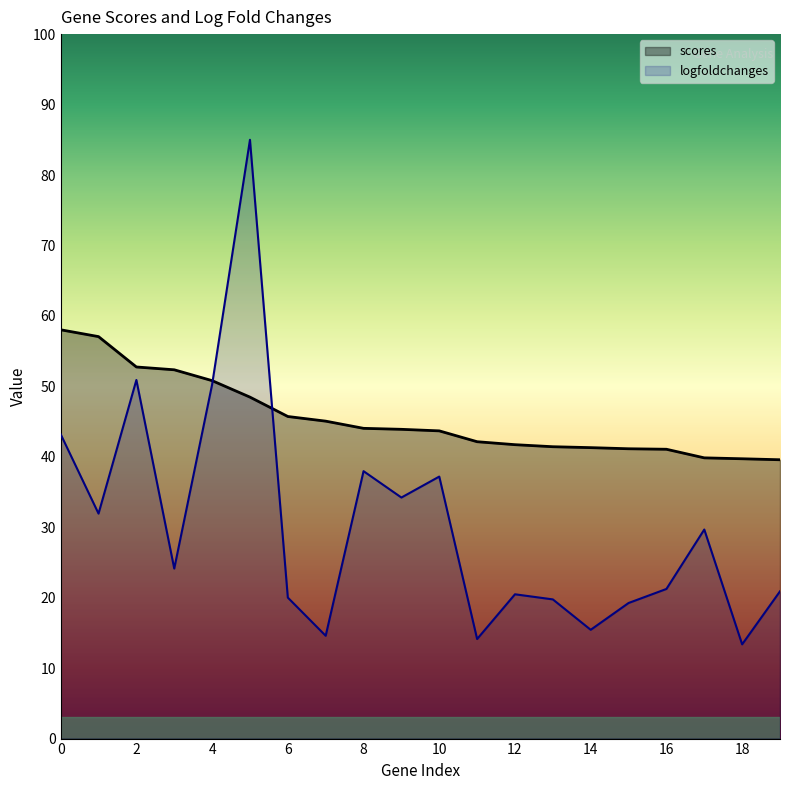

How many categories are shown in the chart?

20